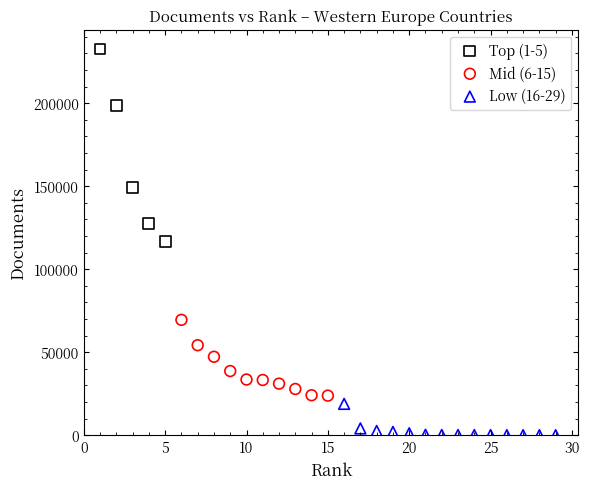

Which series reaches the maximum Y coordinate?

Top (1-5)